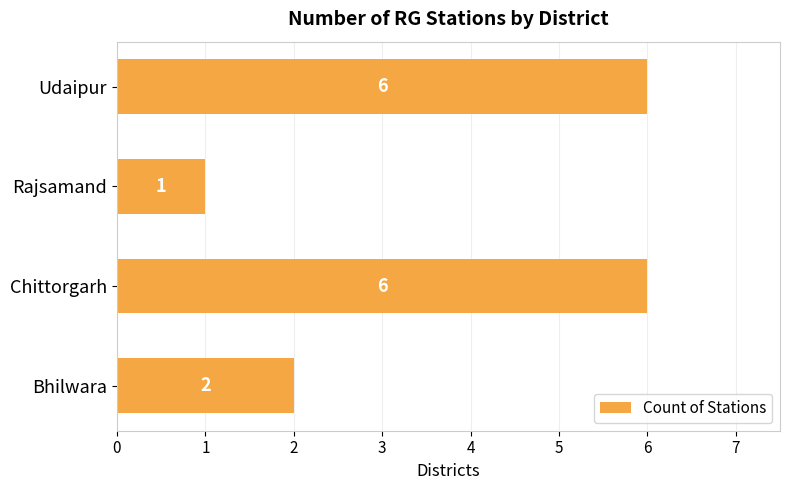

Count the values in the range 2 to 6.

3